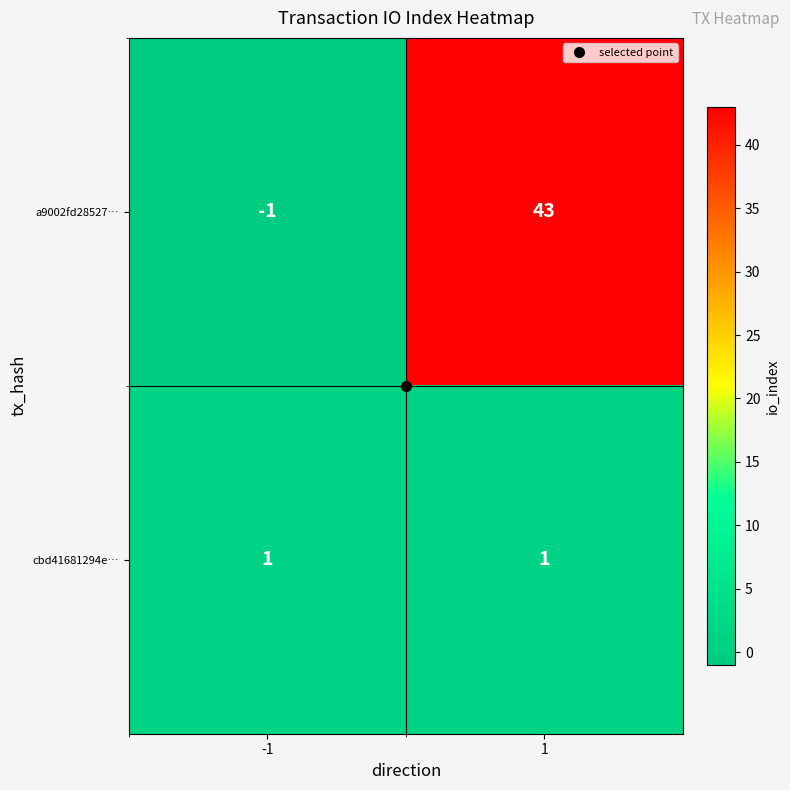

At how many categories does at least one series exceed 10?

1